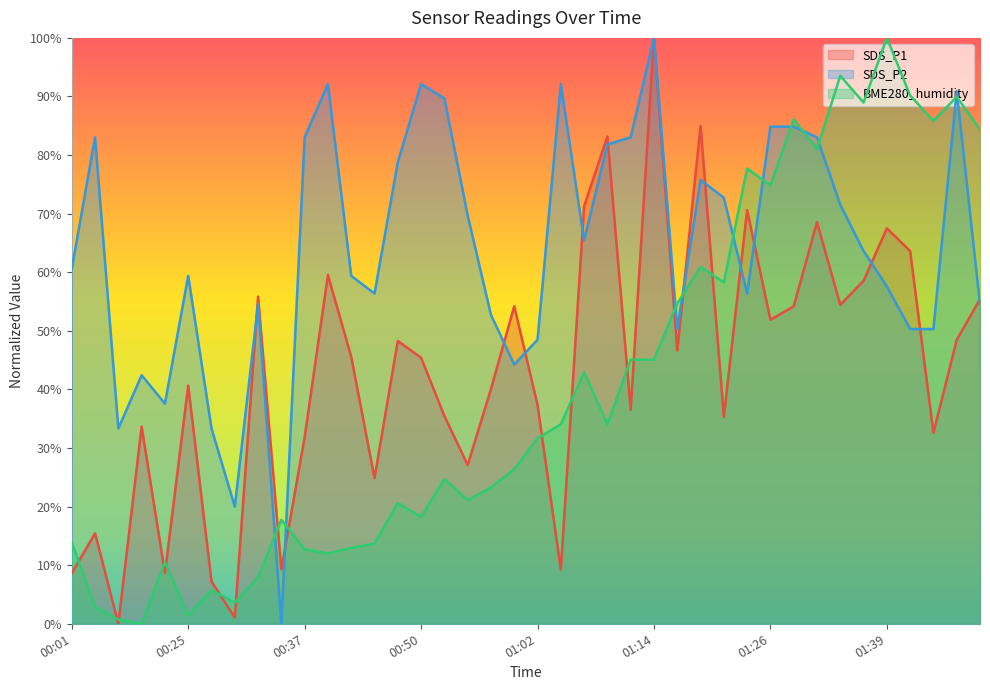

Is the value of SDS_P2 at 01:00 greater than the value of SDS_P1 at 01:26?

No